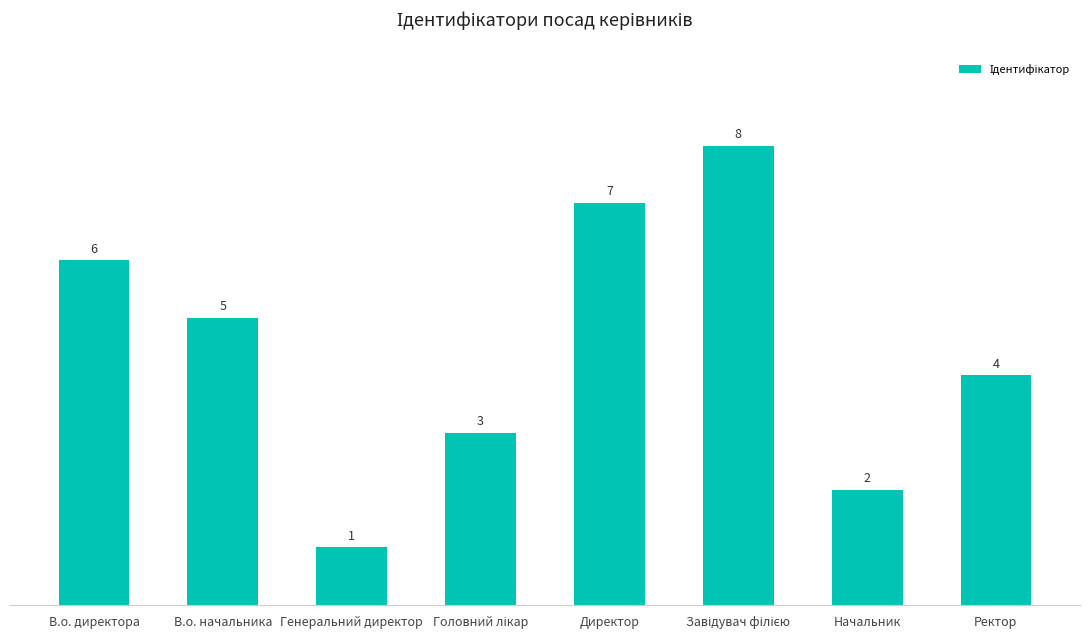

What is the greatest value displayed?

8